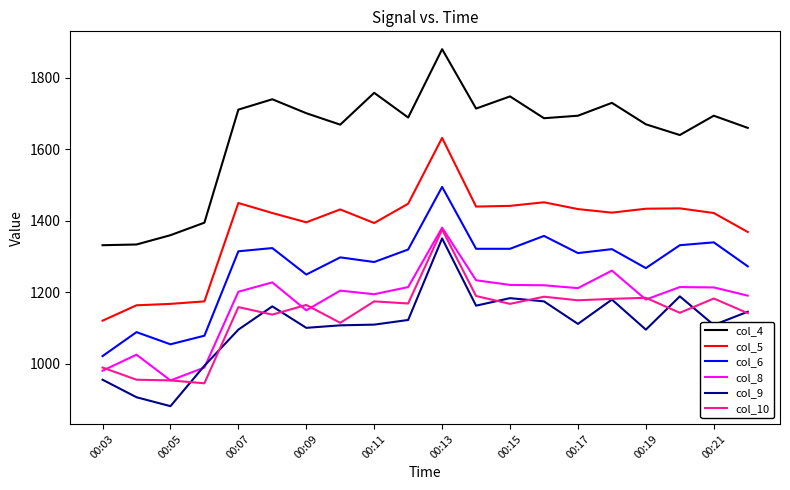

Count the number of categories in the chart.

20